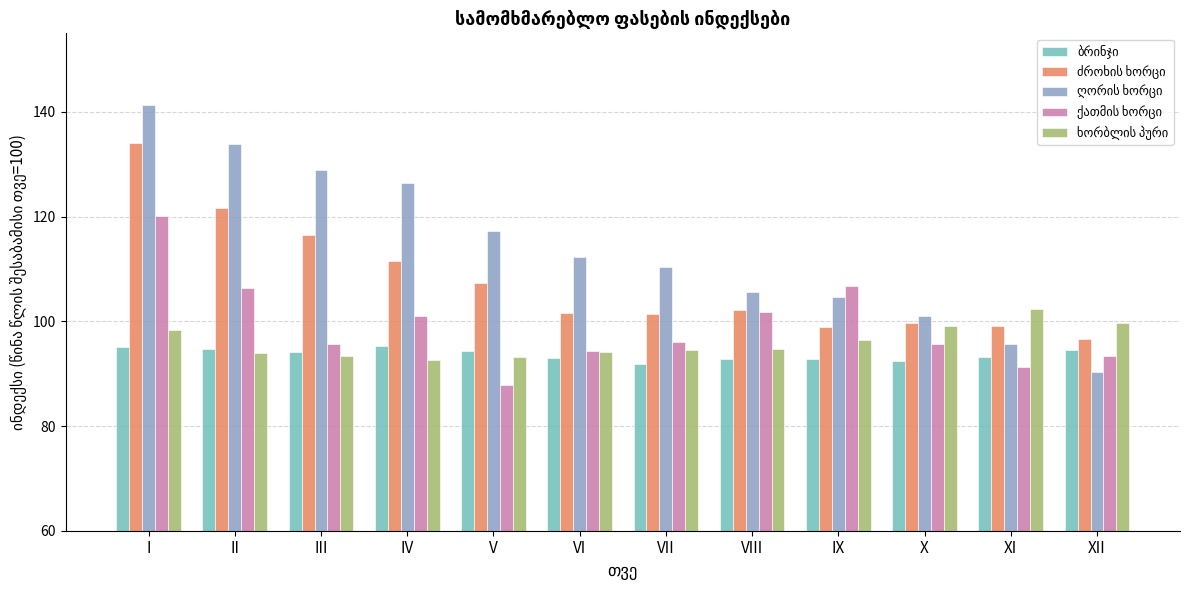

At which category is the sum across all series the highest?

I